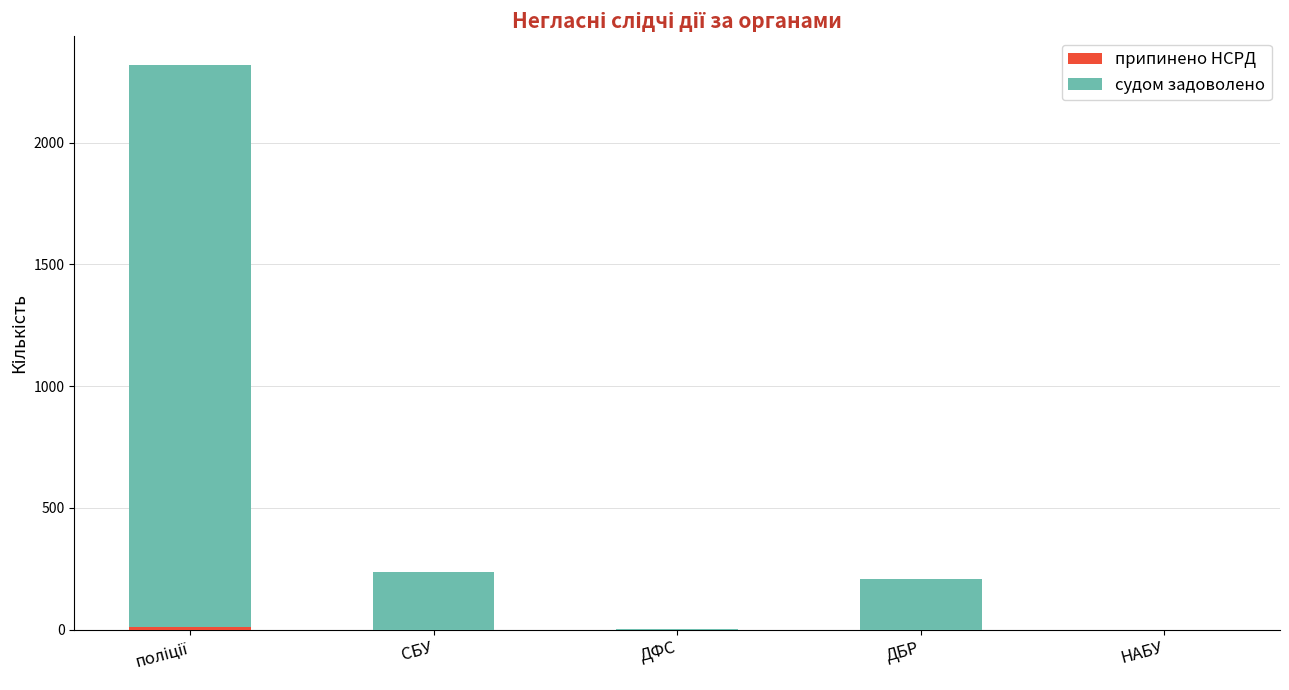

What is the total value across all series at СБУ?

237